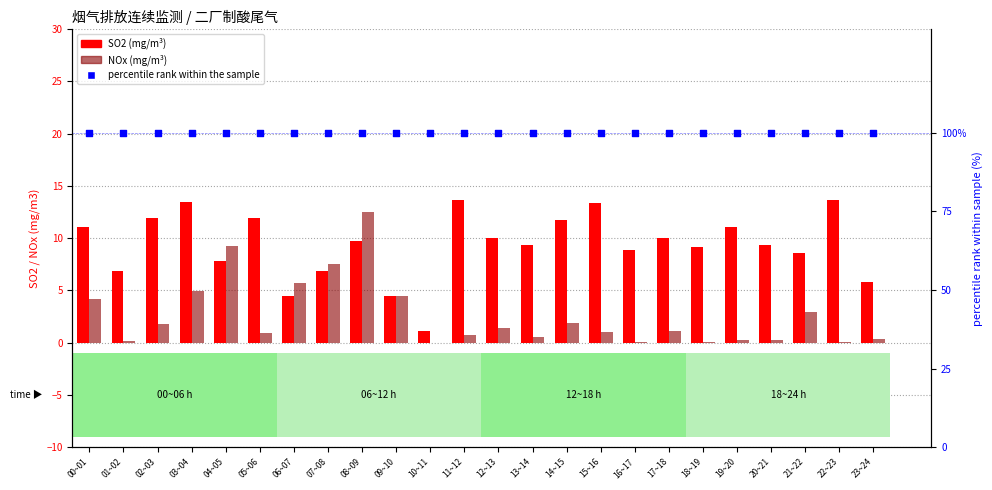

Which series has the largest total across all categories?

percentile rank within the sample